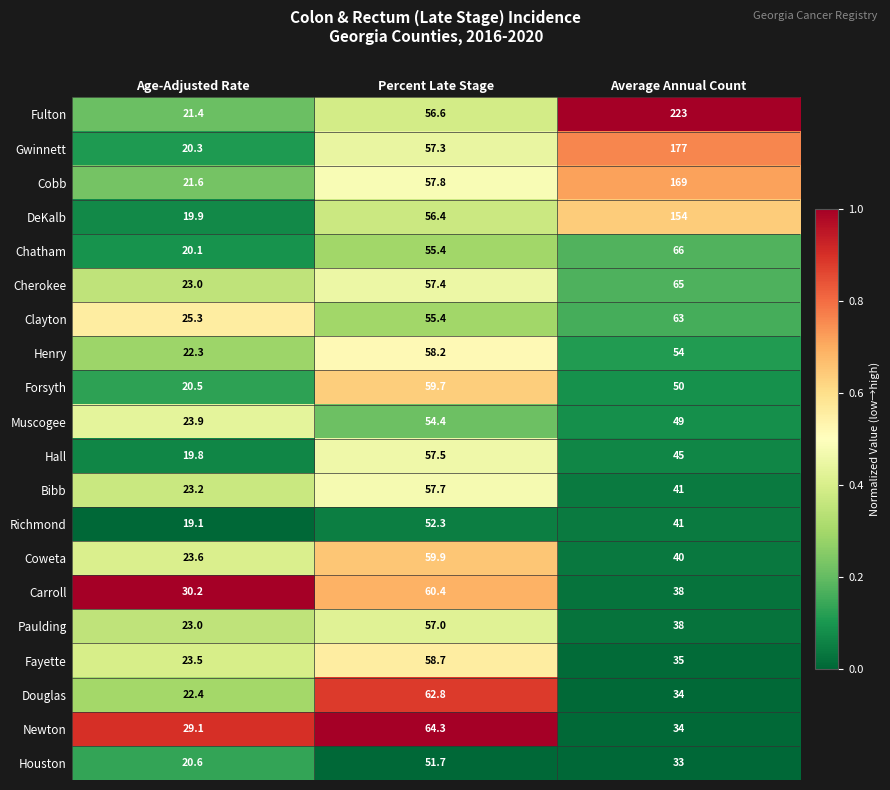

What is the difference between the maximum and minimum values in the Bibb series?

34.5